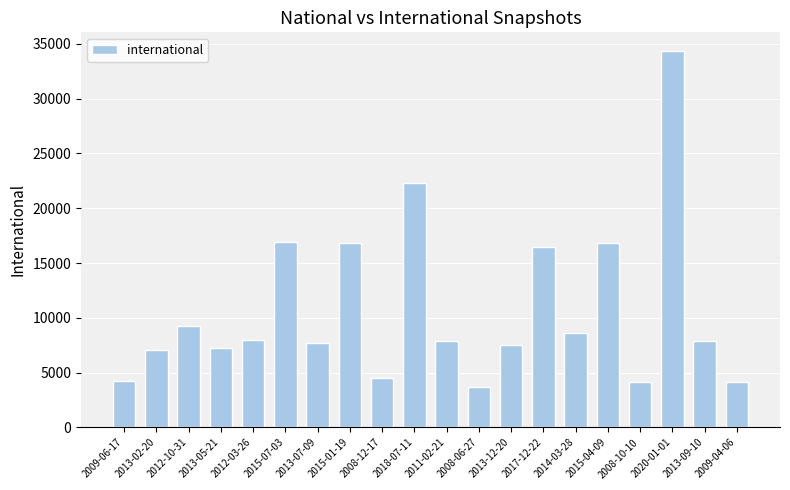

What is the minimum value shown in the chart?

3721